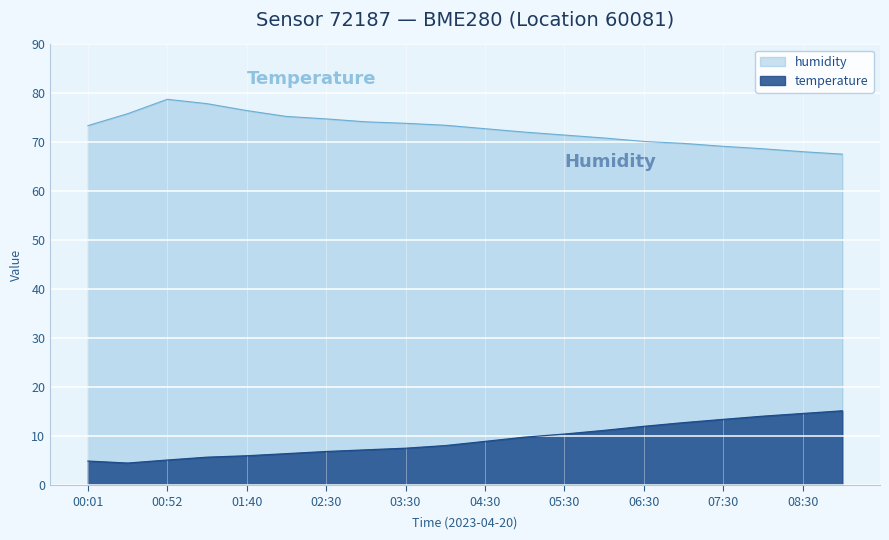

What are all the series names shown in the legend?

humidity, temperature